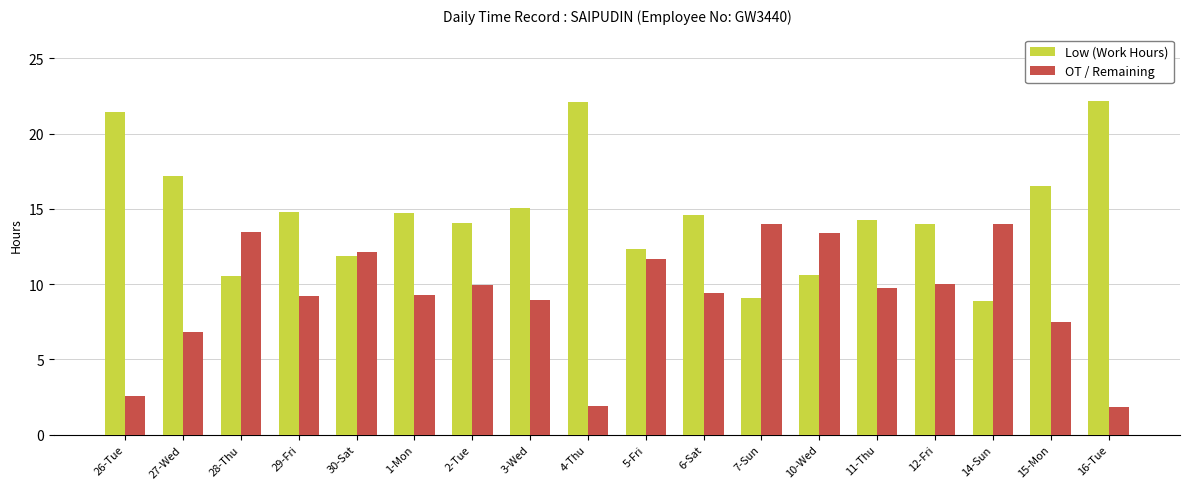

What is the label of the 14th bar from the left?

11-Thu